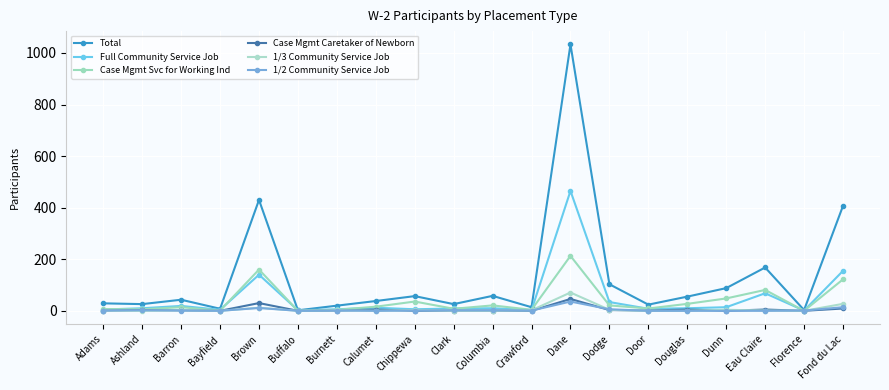

List the series in order of their peak value, highest first.

Total, Full Community Service Job, Case Mgmt Svc for Working Ind, 1/3 Community Service Job, Case Mgmt Caretaker of Newborn, 1/2 Community Service Job